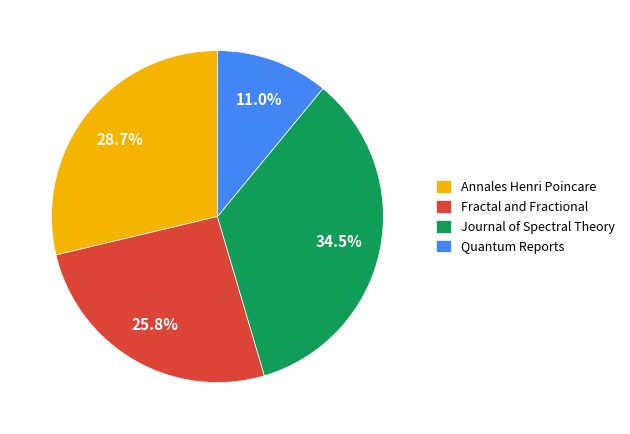

To the nearest percent, what is the difference between the Quantum Reports and Fractal and Fractional slice percentages?

15%